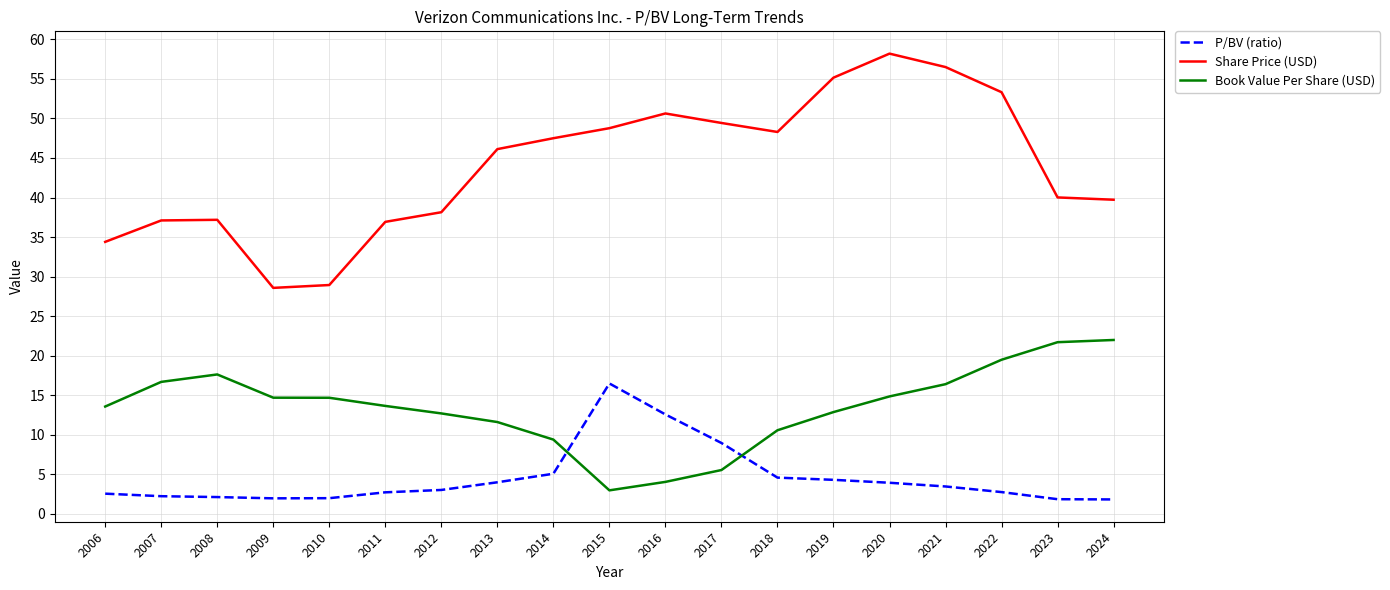

Between which two adjacent categories do Book Value Per Share (USD) and P/BV (ratio) first intersect?

2014 and 2015